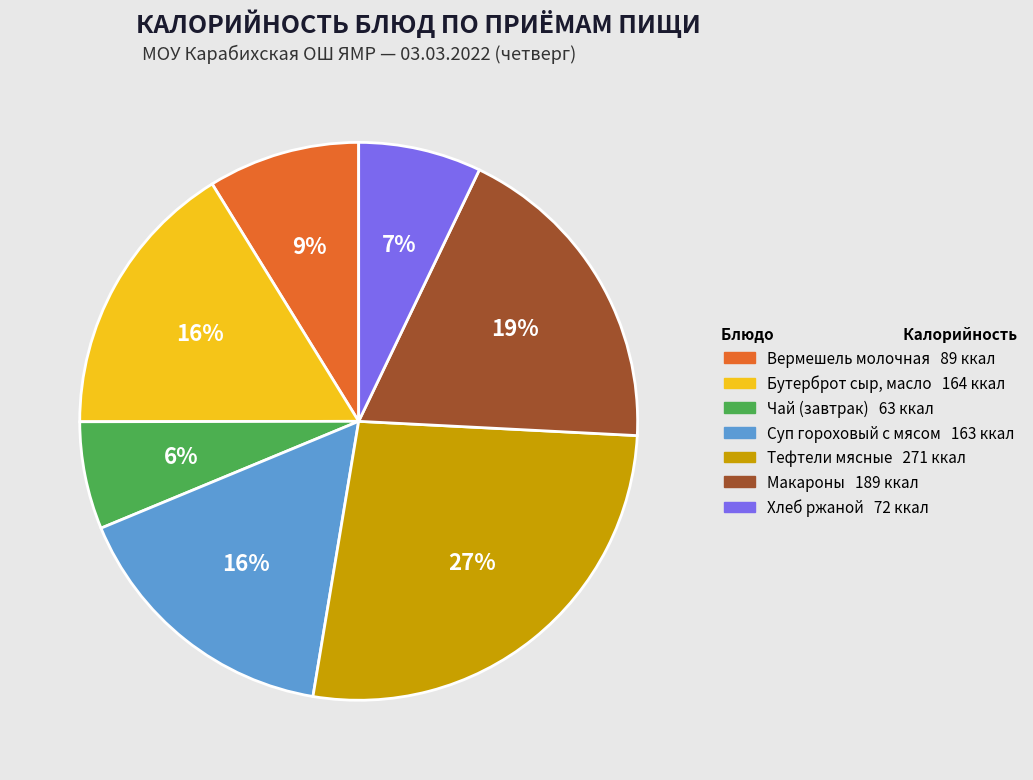

To the nearest percent, what is the difference between the Хлеб ржаной and Тефтели мясные slice percentages?

20%